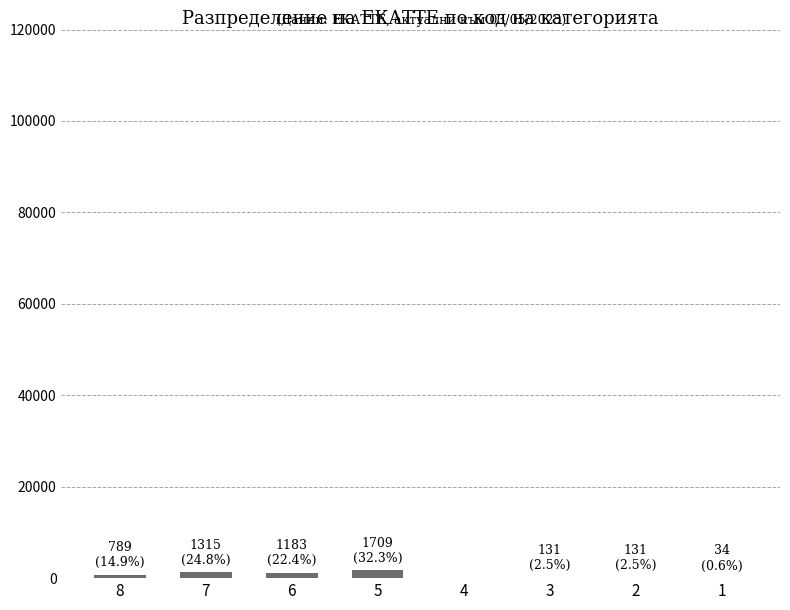

Does the chart contain stacked bars?

No